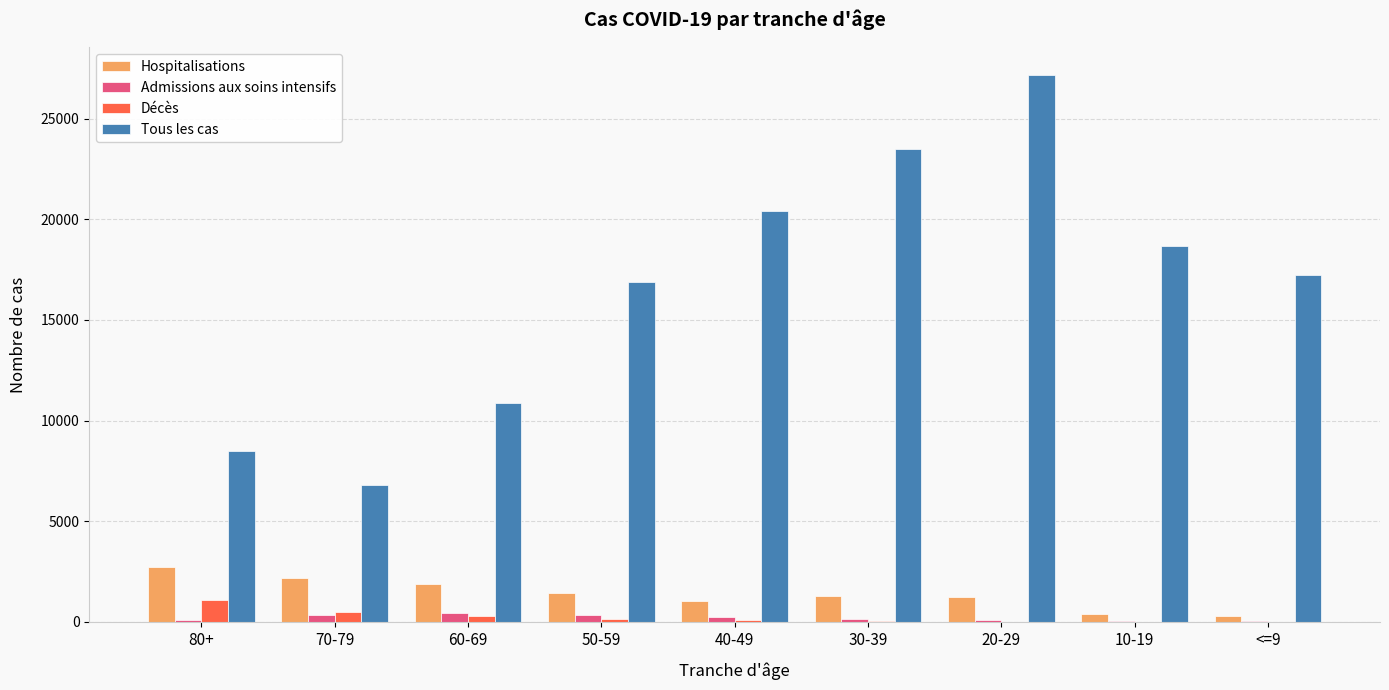

At which label does Hospitalisations reach its peak?

80+